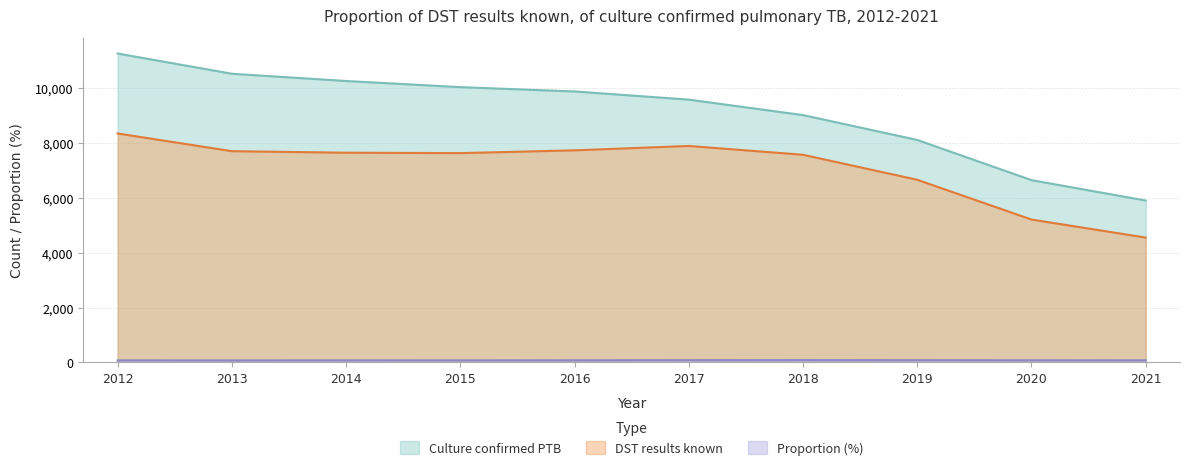

Which series has the largest range (max minus min)?

Culture confirmed PTB